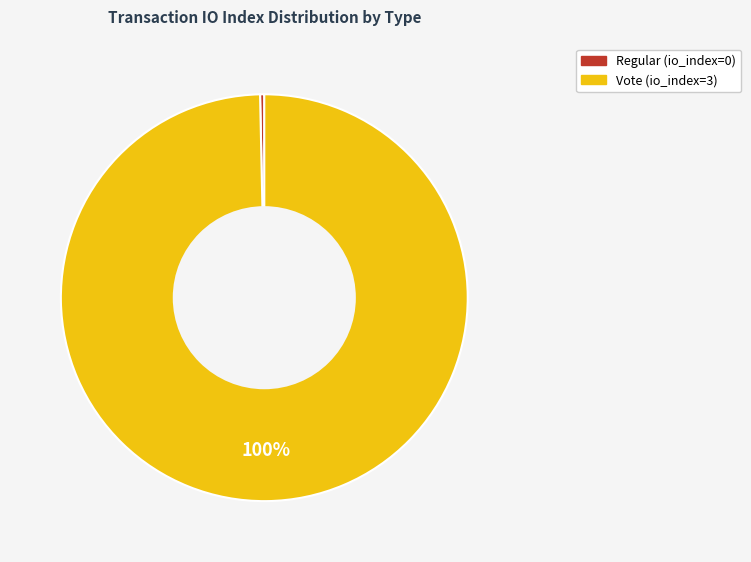

Does Regular represent more than half of the total?

No